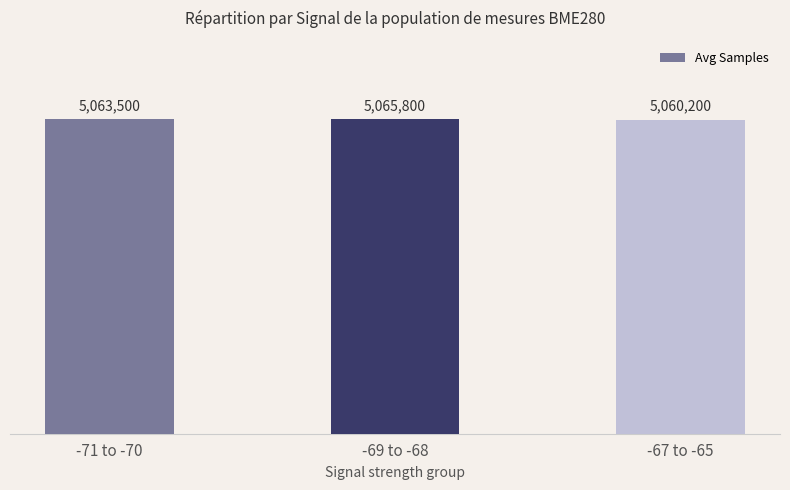

Rank the categories by value from lowest to highest.

-67 to -65, -71 to -70, -69 to -68